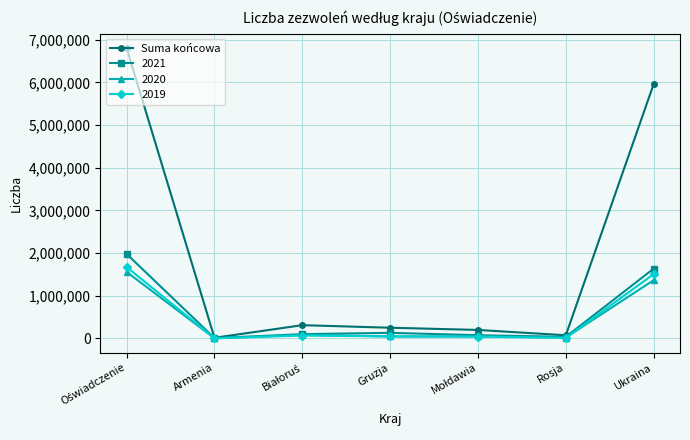

What position from the right is Rosja?

2